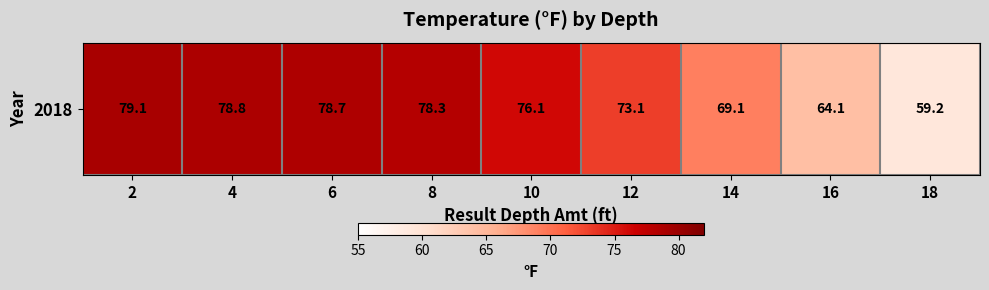

At which label is the value closest to 69?

14